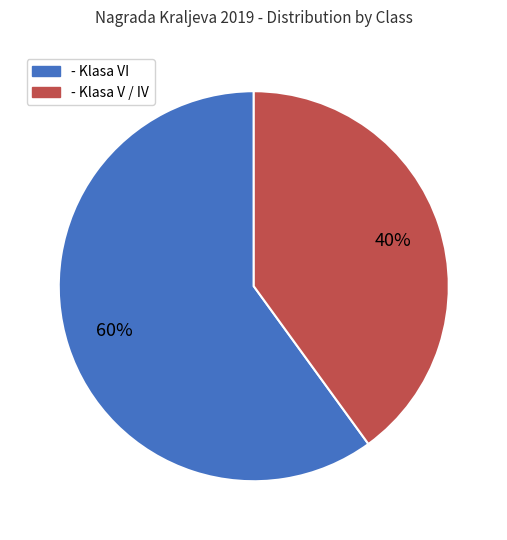

The - Klasa V / IV slice represents 40% of the pie. True or false?

True